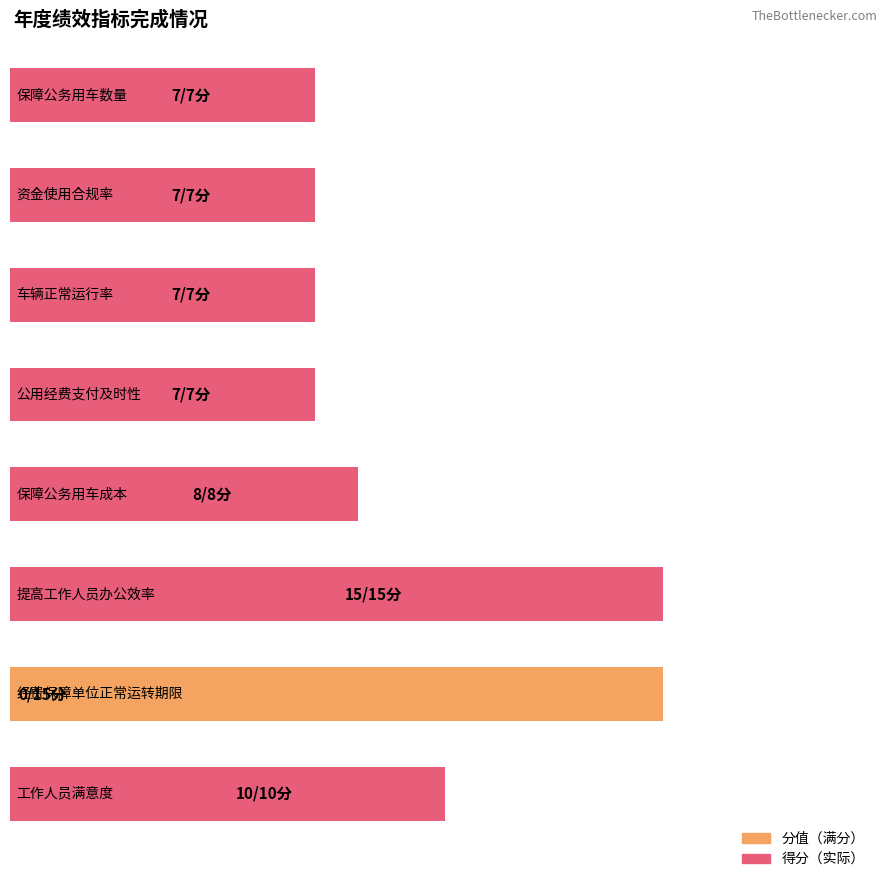

How many positive values does the 得分 series have?

7